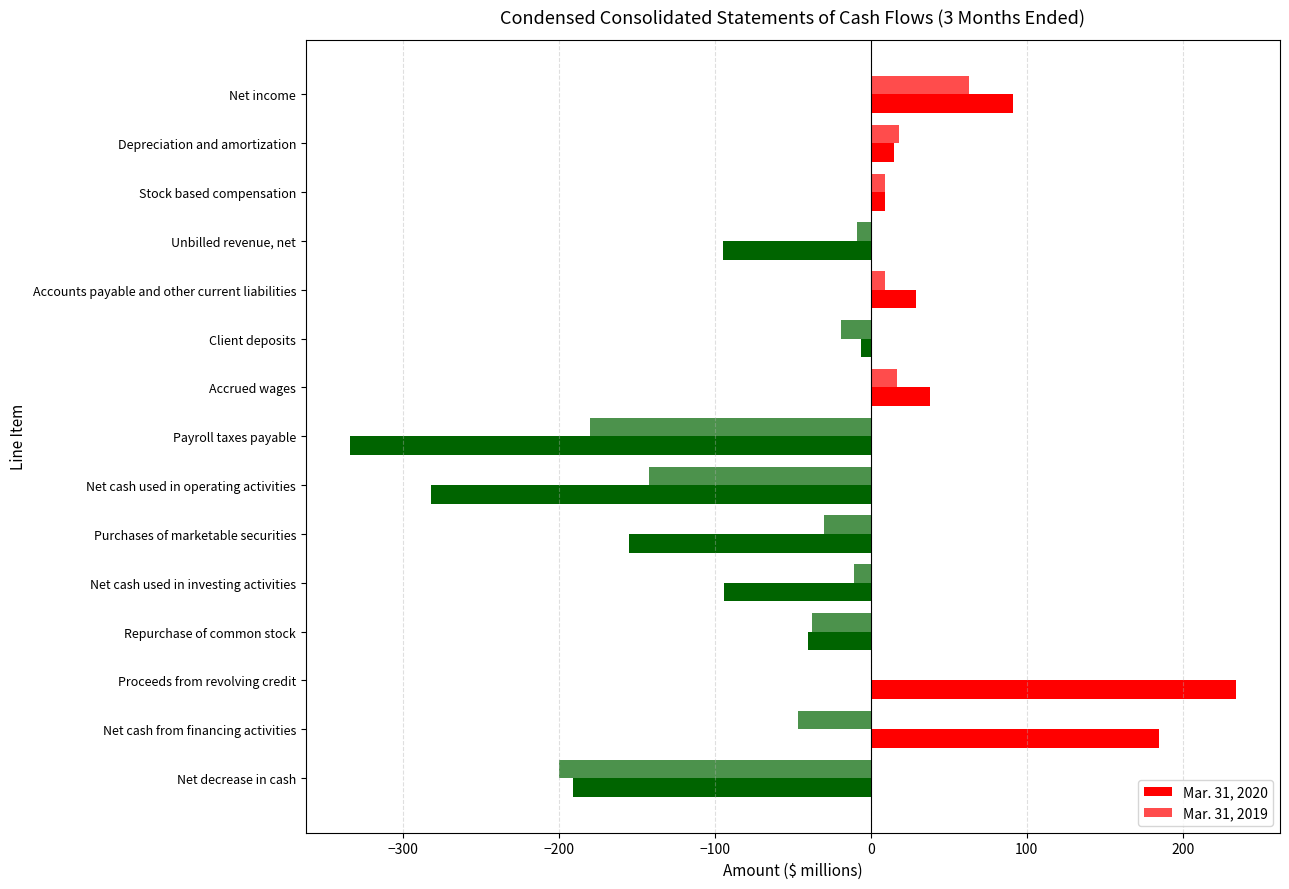

How many series are shown in this chart?

2